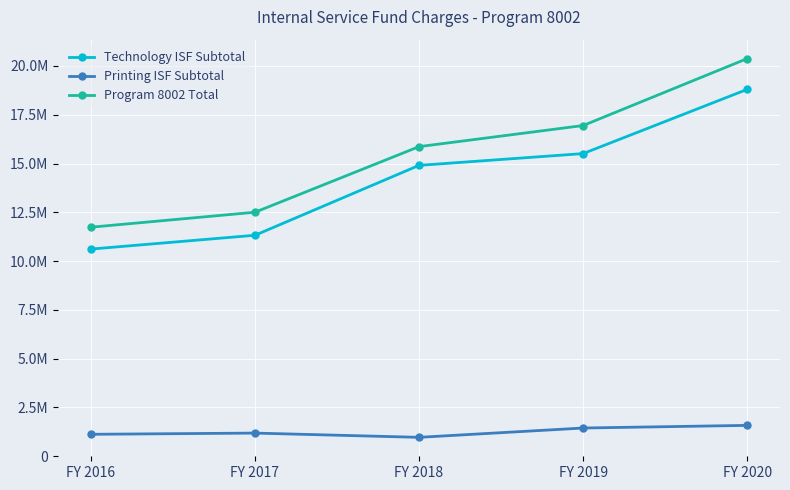

Rank the categories by Program 8002 Total value from highest to lowest.

FY 2020, FY 2019, FY 2018, FY 2017, FY 2016